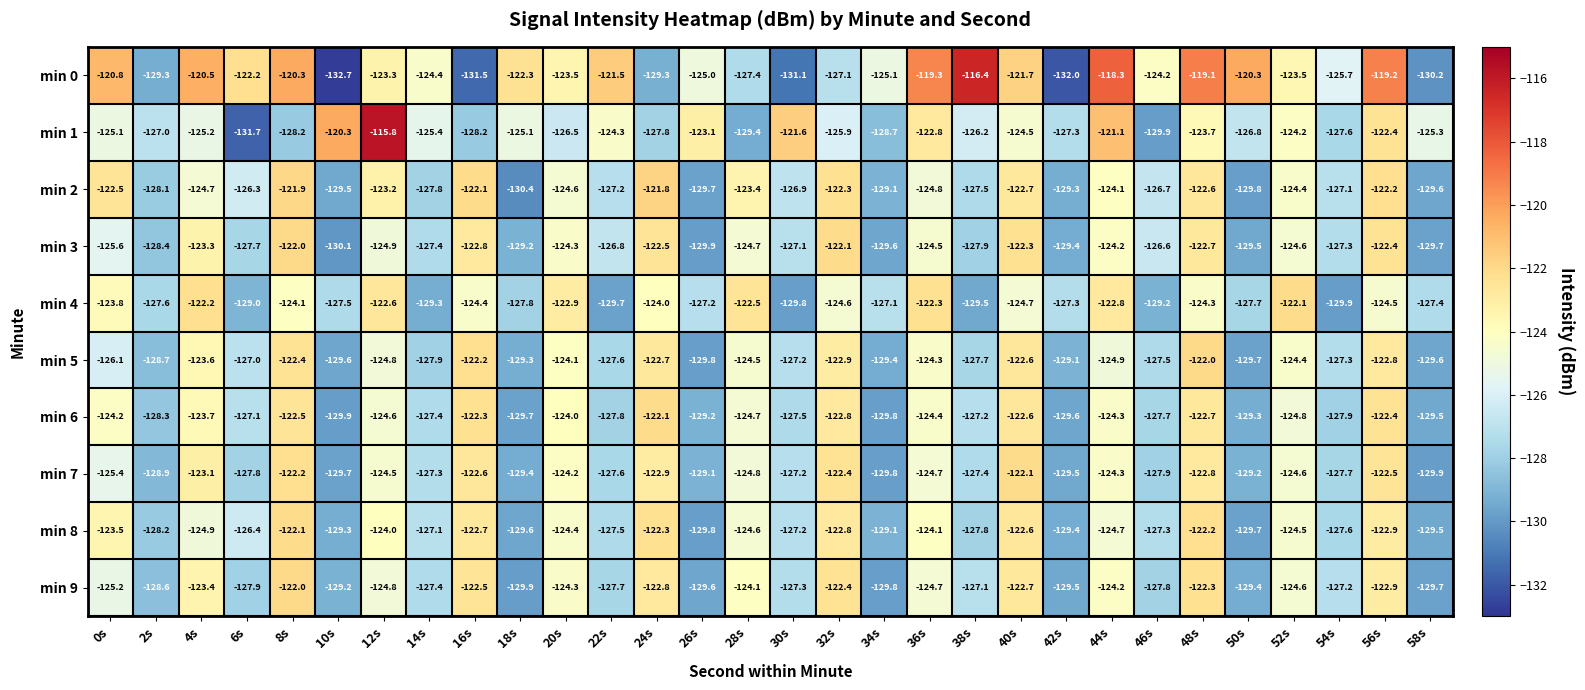

Between 2s and 48s, which series saw the biggest shift?

min 0